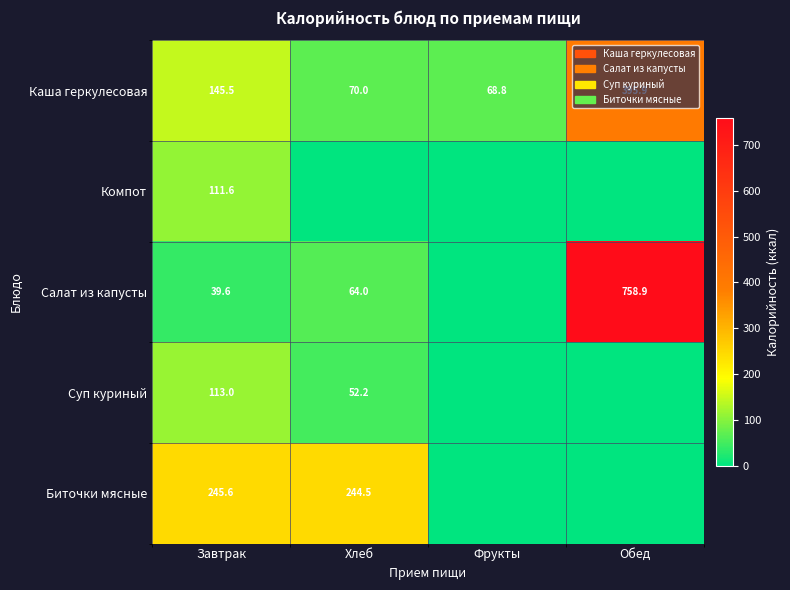

What is the maximum value shown in the chart?

758.9